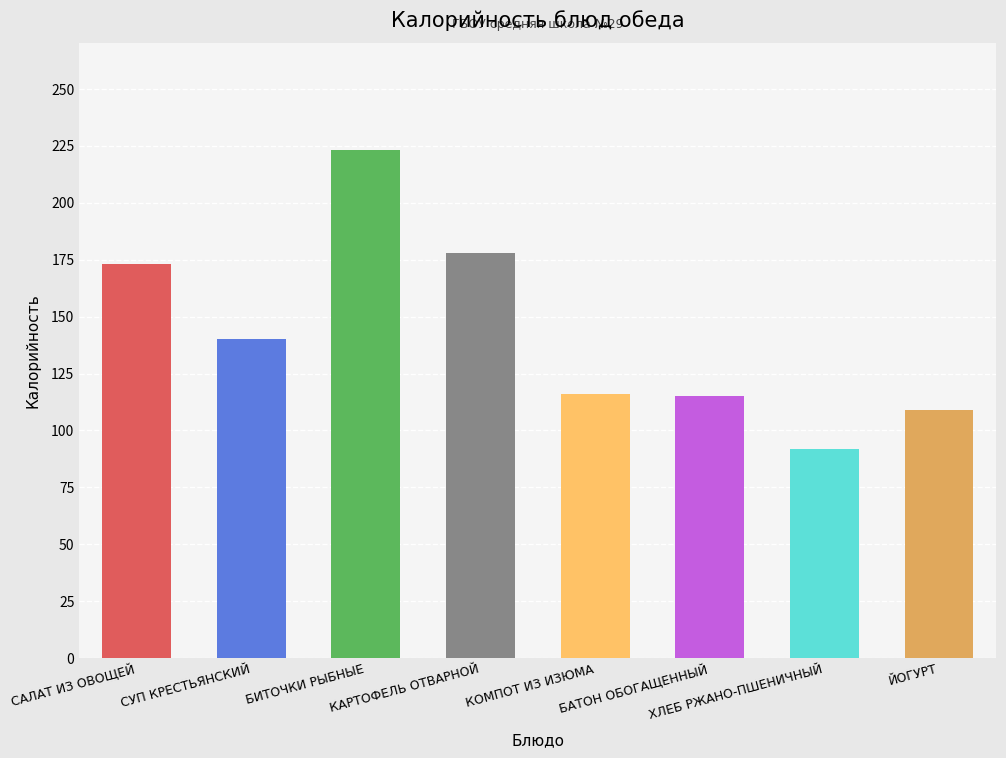

Is it true that the value at ХЛЕБ РЖАНО-ПШЕНИЧНЫЙ is 92?

True